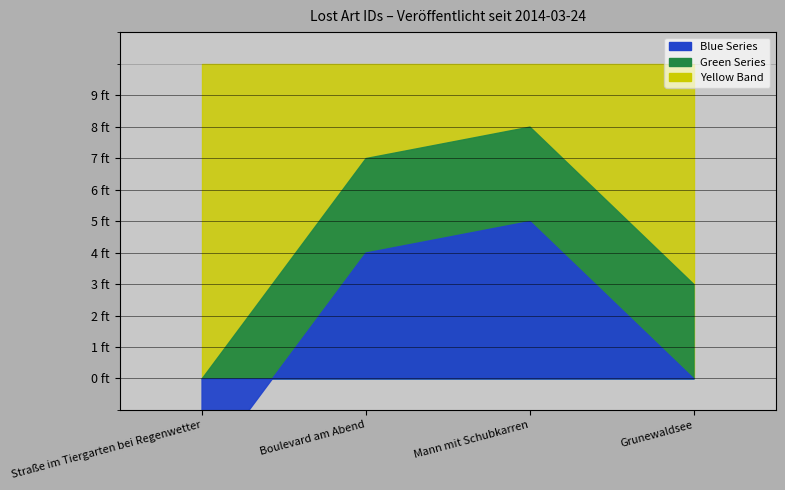

Rank the categories by value from lowest to highest.

Straße im Tiergarten bei Regenwetter, Grunewaldsee, Boulevard am Abend, Mann mit Schubkarren